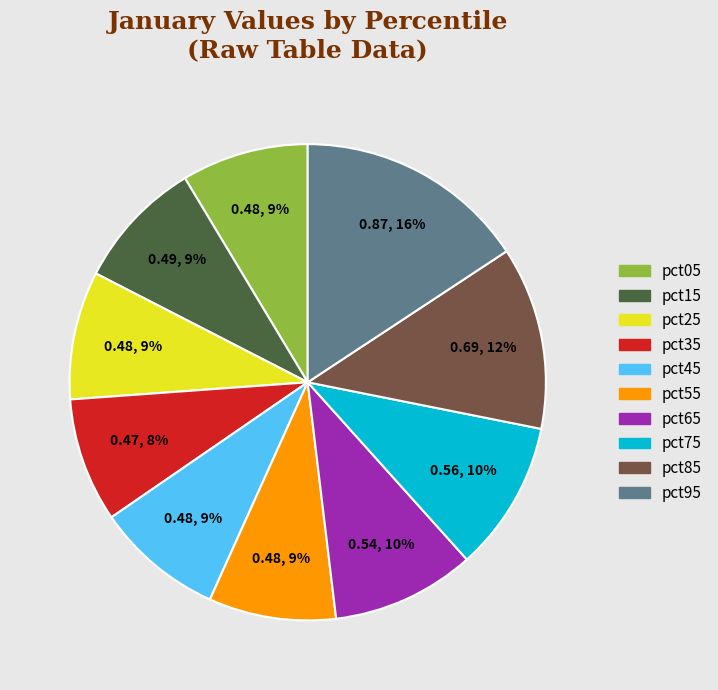

Between pct85 and pct95, which is larger?

pct95